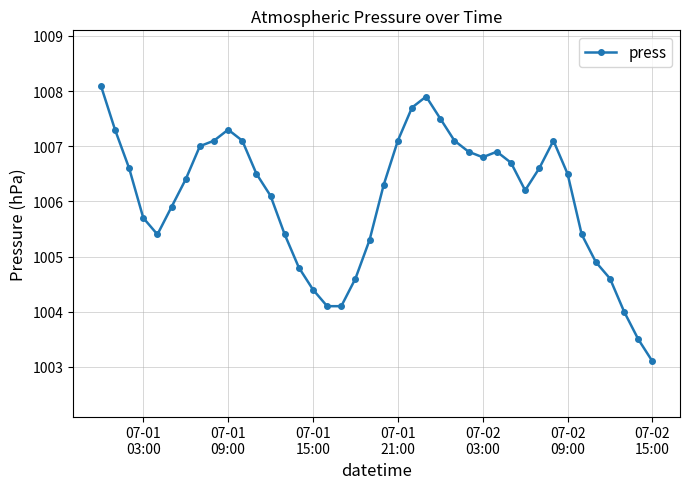

True or false: the data has more than 1 interior local peaks.

True